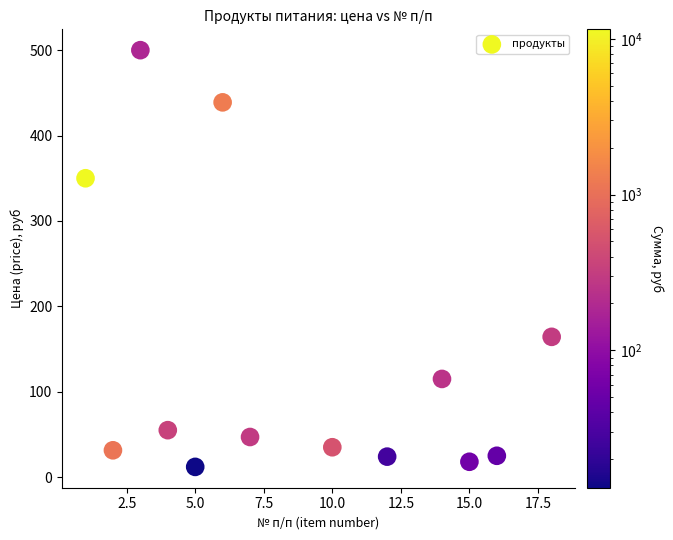

What is the range of X values (max minus min)?

17.0